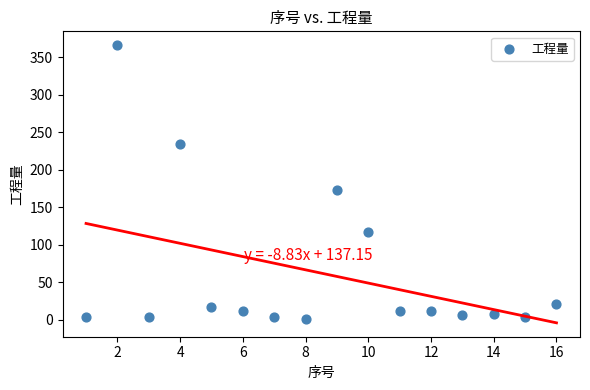

What is the range of Y values (max minus min)?

364.9